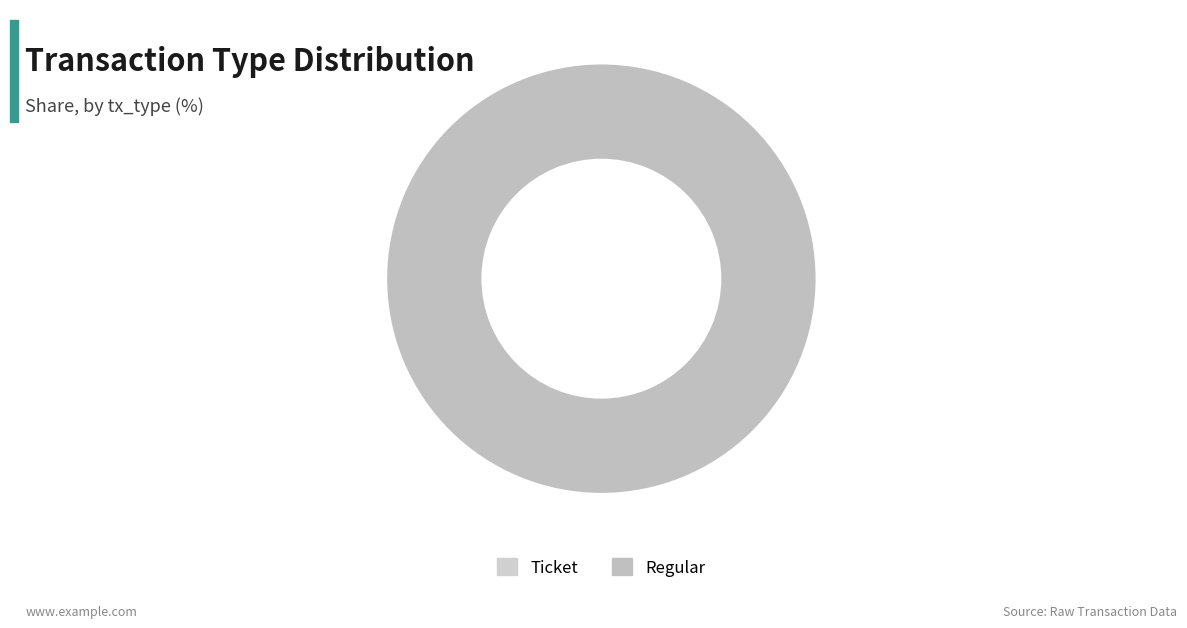

To the nearest percent, what portion does Regular represent?

100%